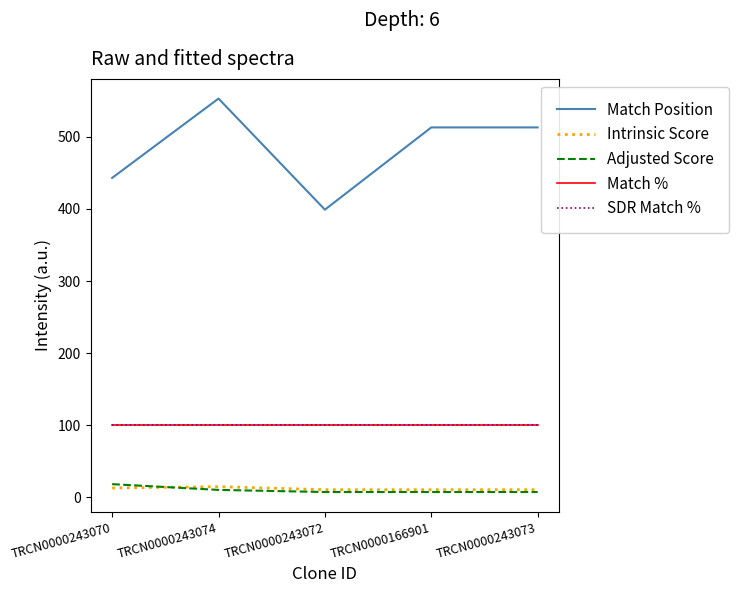

Does the chart have visible grid lines?

No